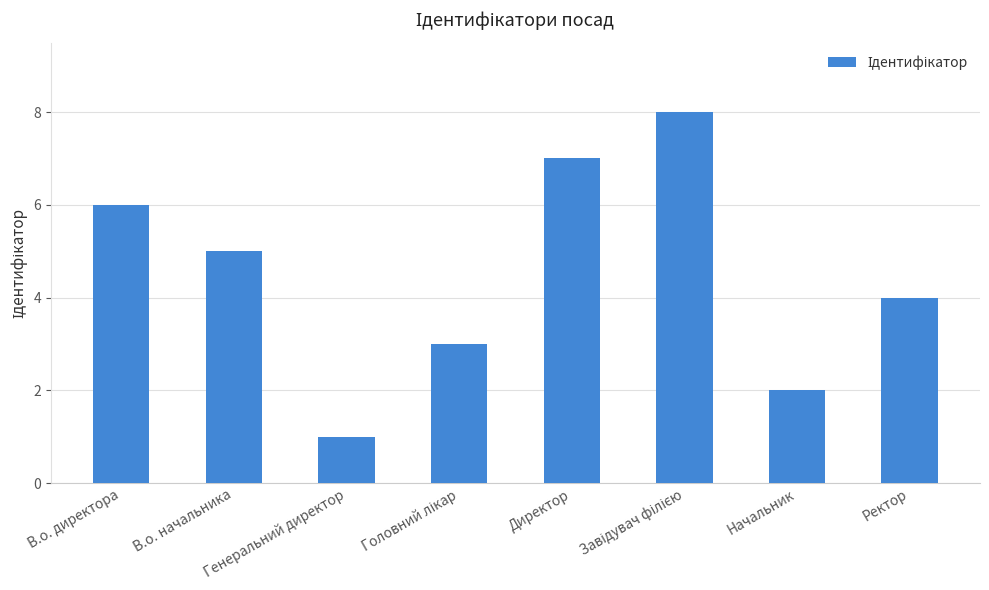

What is the difference between the second highest and second lowest values?

5